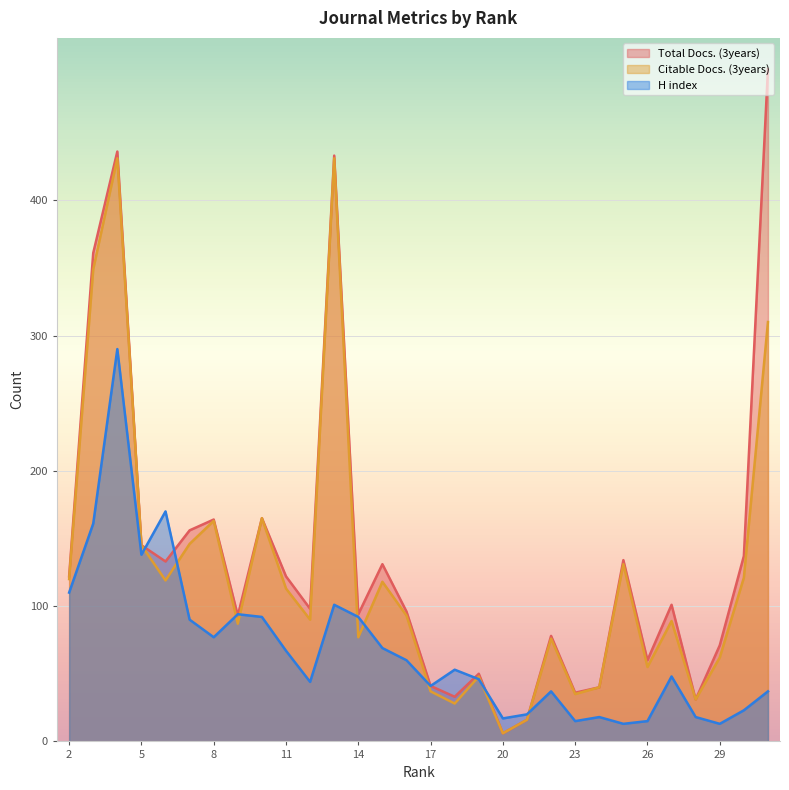

Reading left to right, list all the values displayed in this chart.

Total Docs. (3years): 122	361	436	145	133	156	164	93	165	122	98	433	94	131	96	41	33	50	6	16	78	36	40	134	60	101	31	71	137	497
Citable Docs. (3years): 120	349	431	145	119	146	163	87	165	113	90	431	77	118	93	37	28	48	6	16	76	35	40	131	55	89	31	62	121	310
H index: 110	161	290	138	170	90	77	94	92	67	44	101	92	69	60	41	53	46	17	20	37	15	18	13	15	48	18	13	23	37